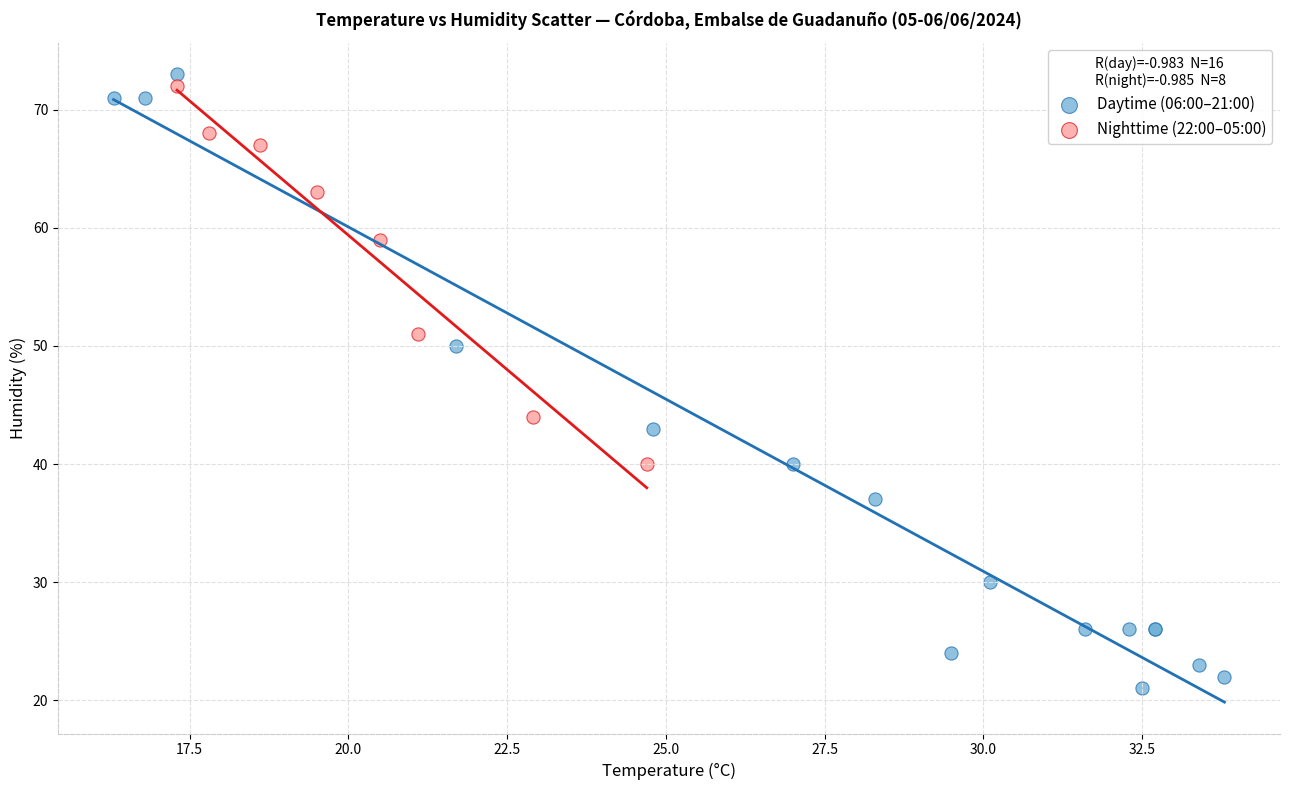

What are all the series names shown in the legend?

Daytime (06:00–21:00), Nighttime (22:00–05:00)